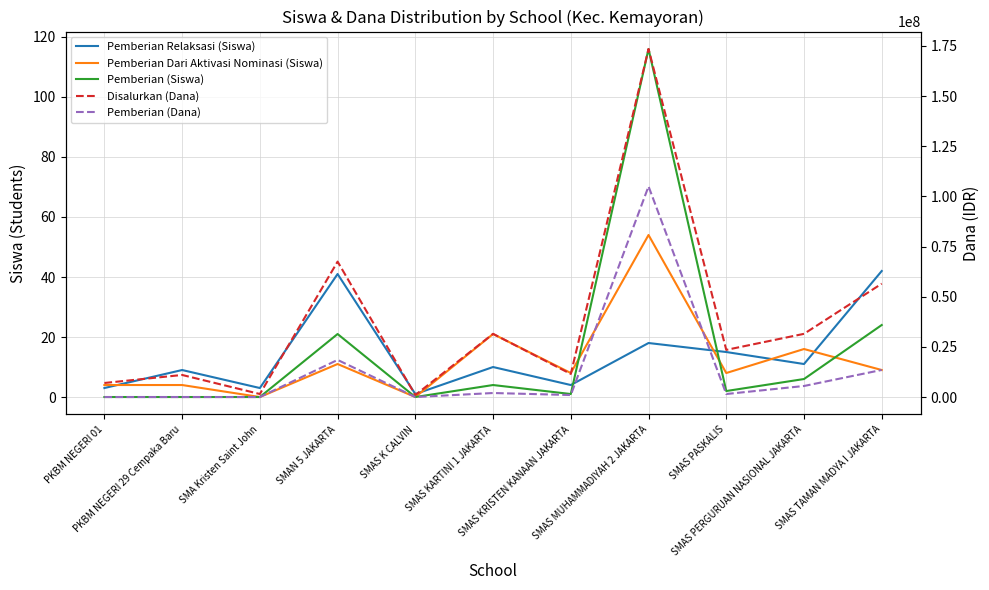

At which category is the sum across all series the highest?

SMAS MUHAMMADIYAH 2 JAKARTA